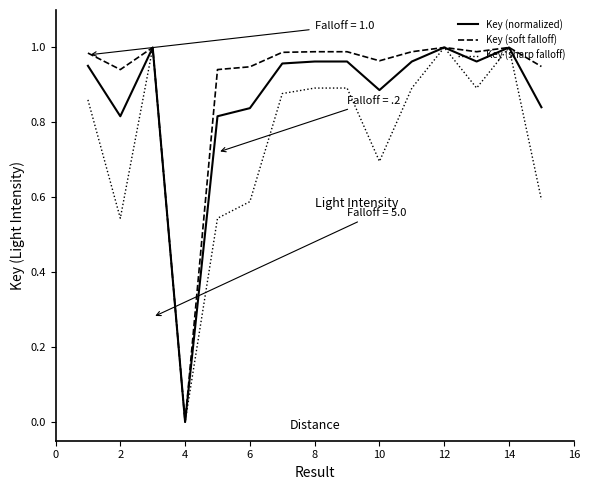

Which series has the largest total across all categories?

Key (soft falloff)